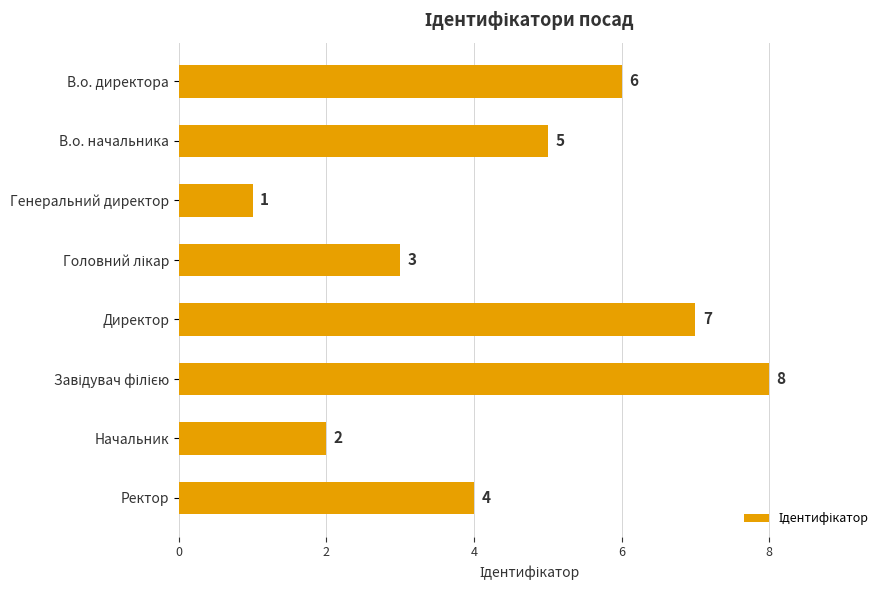

What is the sum of the values at Генеральний директор and В.о. начальника?

6